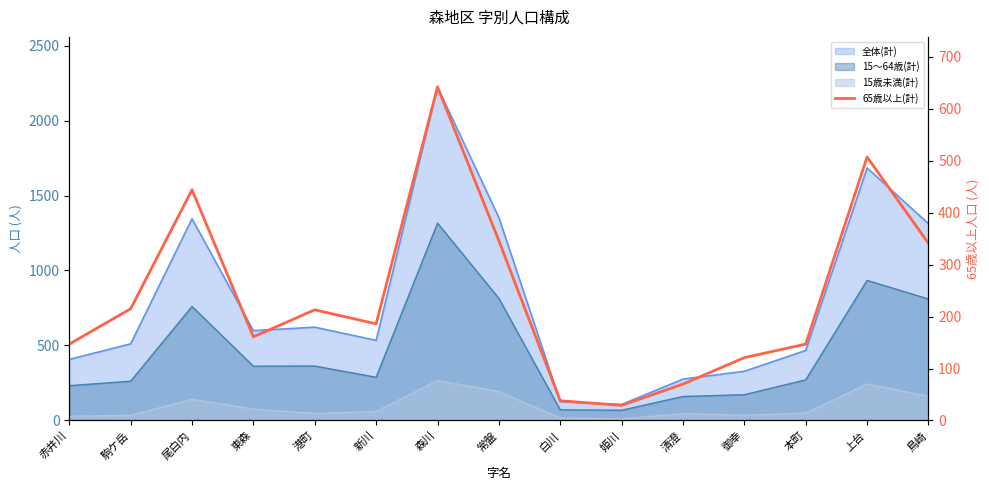

Reading right to left, list all the values displayed in this chart.

341	507	147	121	70	29	38	346	642	186	213	161	444	215	147